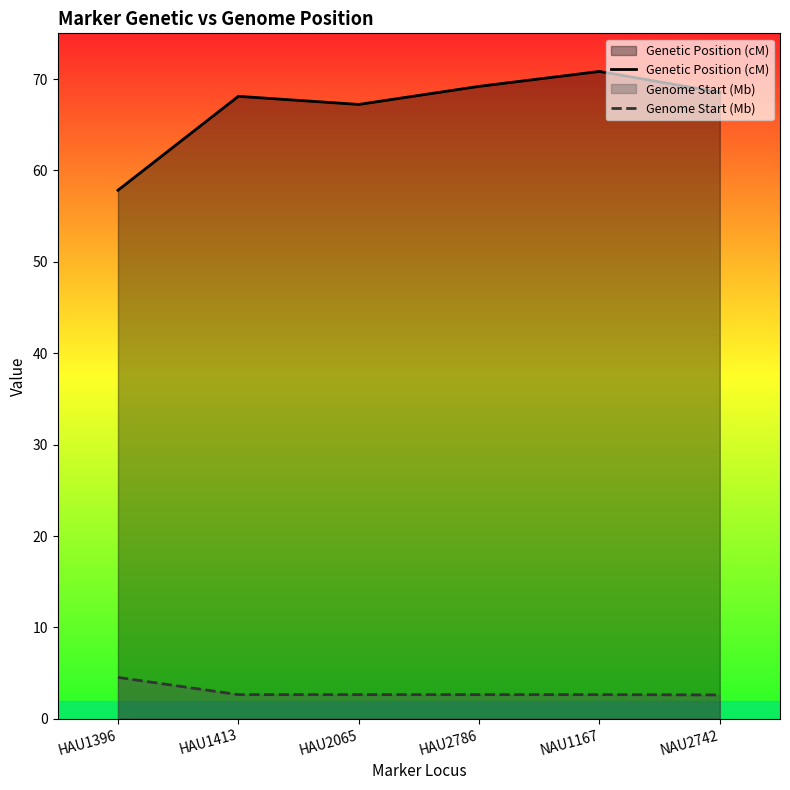

True or false: Genetic Position (cM) and Genome Start (Mb) cross at least once.

False